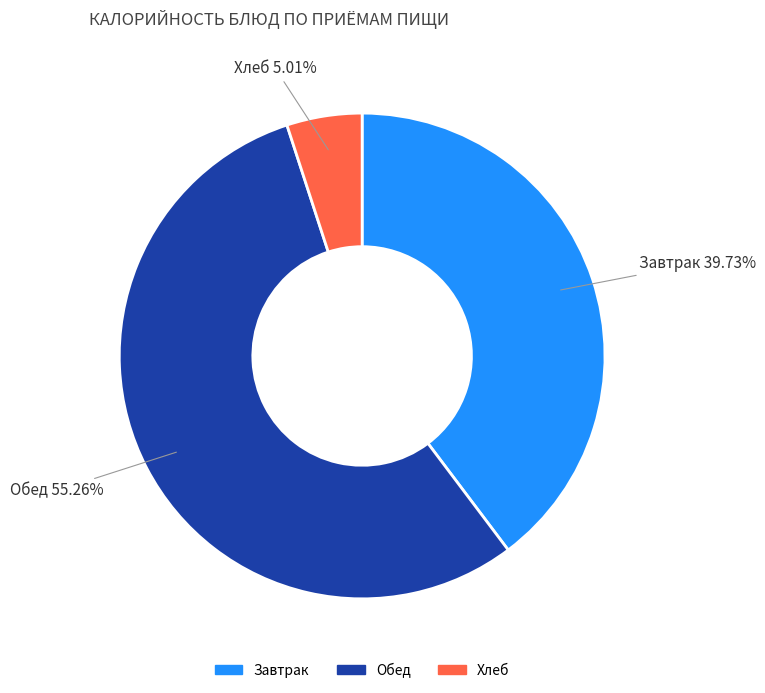

Is Хлеб the majority of the pie?

No